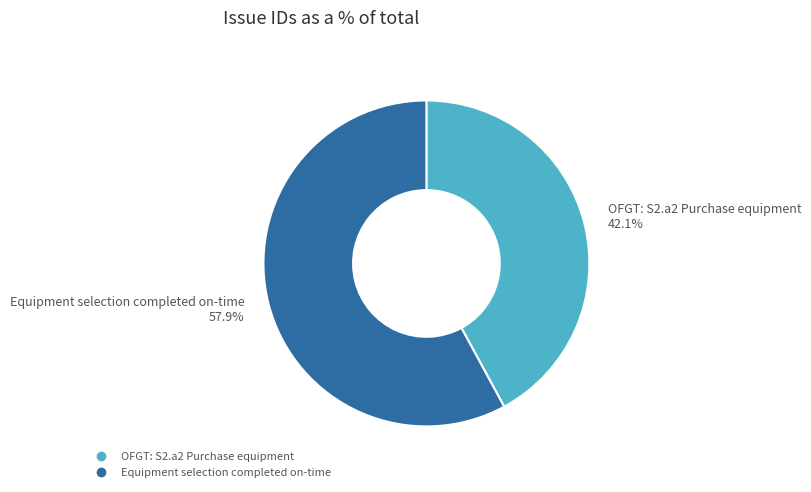

What is the ratio of the value at OFGT: S2.a2 Purchase equipment to the value at Equipment selection completed on-time?

0.7